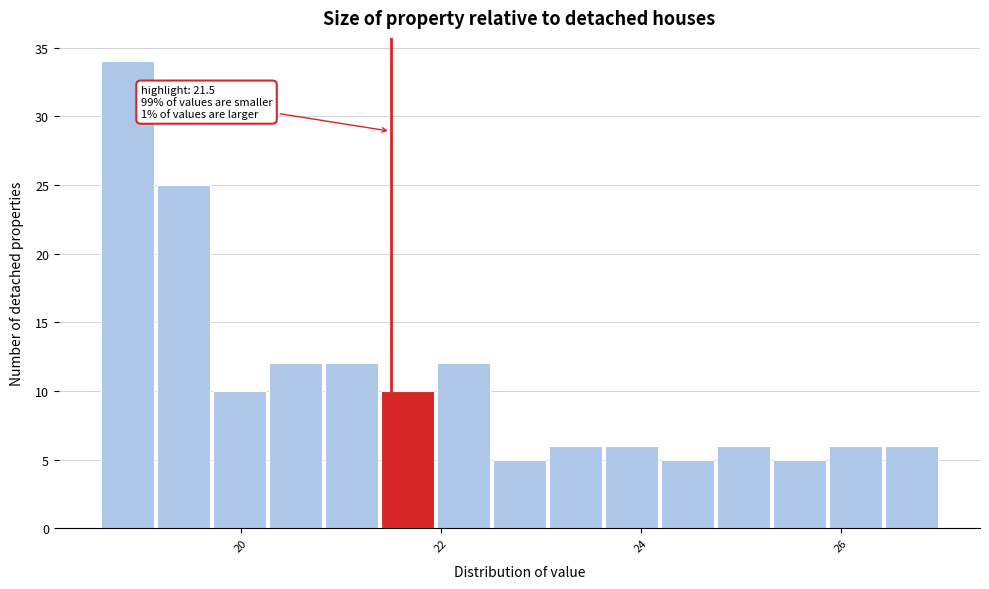

Read against the x-axis, roughly where is the centre of the tallest bar?

18.8